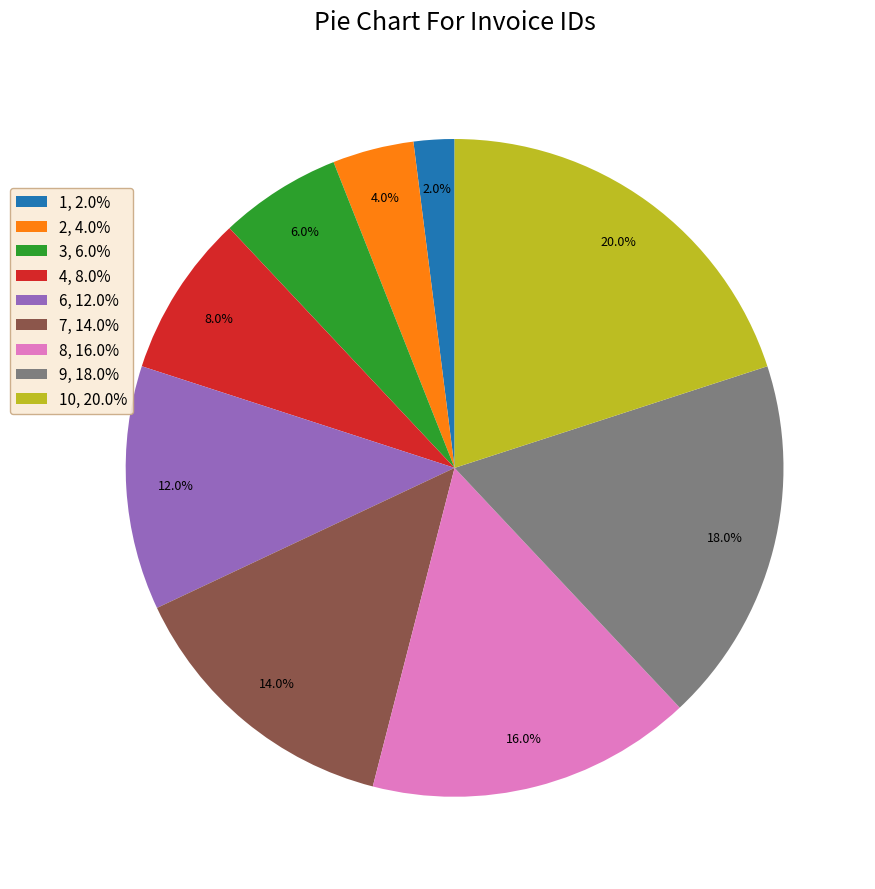

Does any single category account for the majority?

No